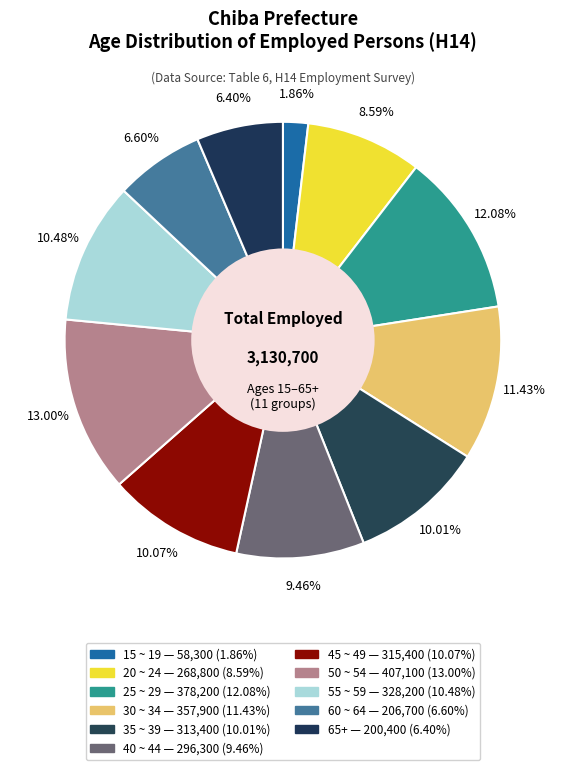

How many slices are in this pie chart?

11